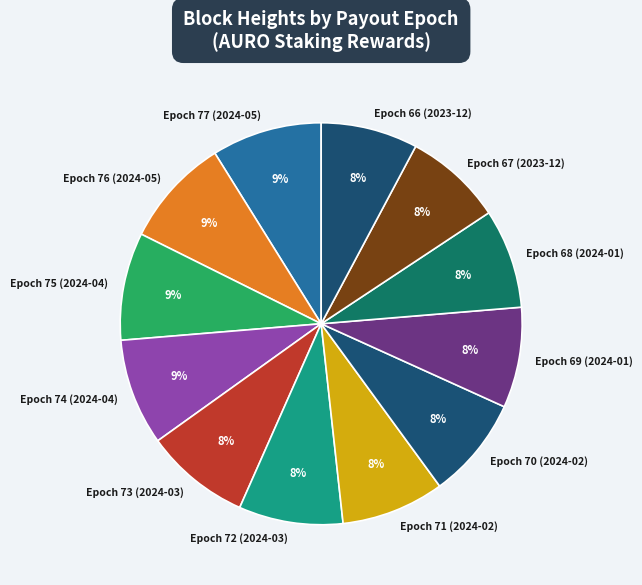

How many segments does this pie chart have?

12